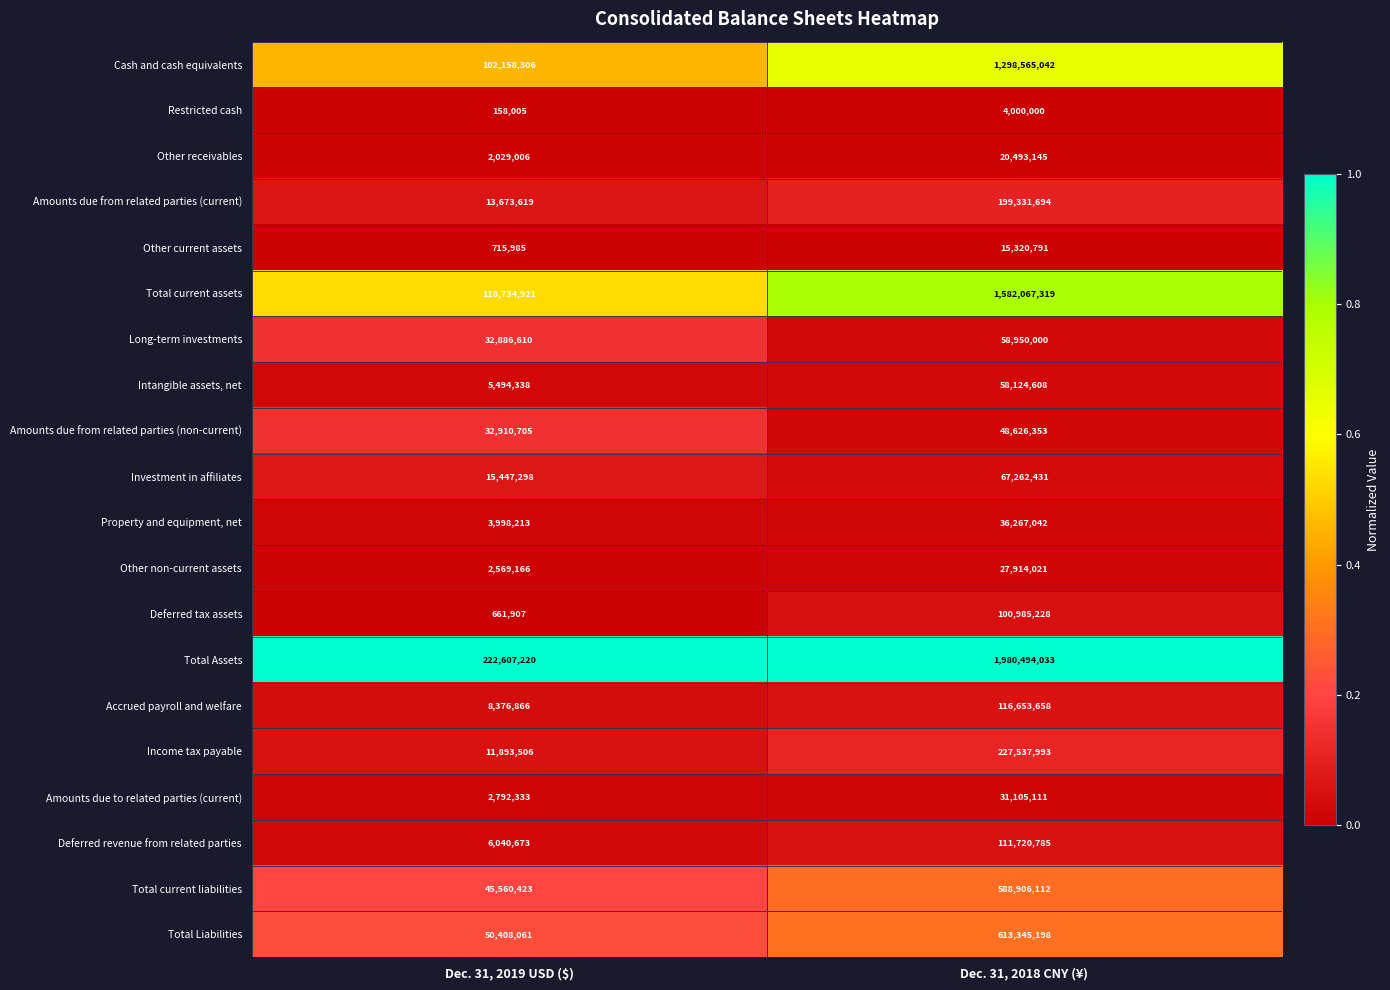

What value does the Deferred revenue from related parties series have at Dec. 31, 2018 CNY (¥), to the nearest 50?

111720800